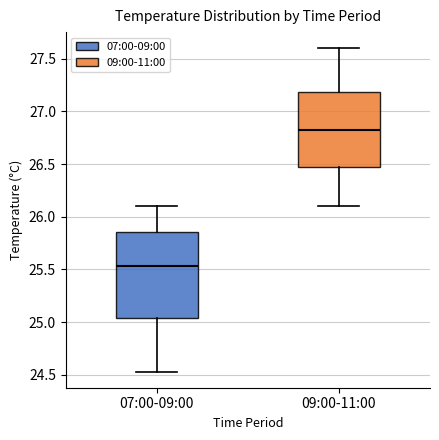

Reading left to right, transcribe this box plot: for each box, give where its median line is, the range the box spans, and where its two whiskers end, as read against the y-axis. The values are not printed on the chart, so give them approximately, as read against the axis.

07:00-09:00: median 25.55, box 25.05 to 25.85, whiskers 24.55 to 26.10
09:00-11:00: median 26.85, box 26.45 to 27.20, whiskers 26.10 to 27.60